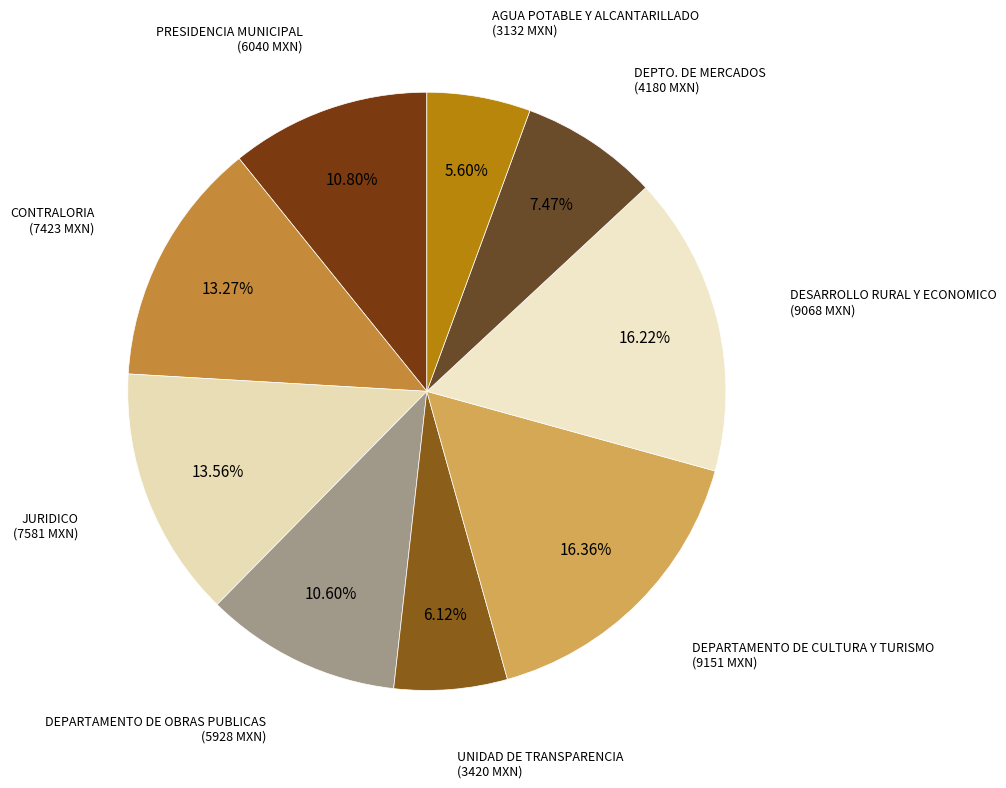

How many segments does this pie chart have?

9